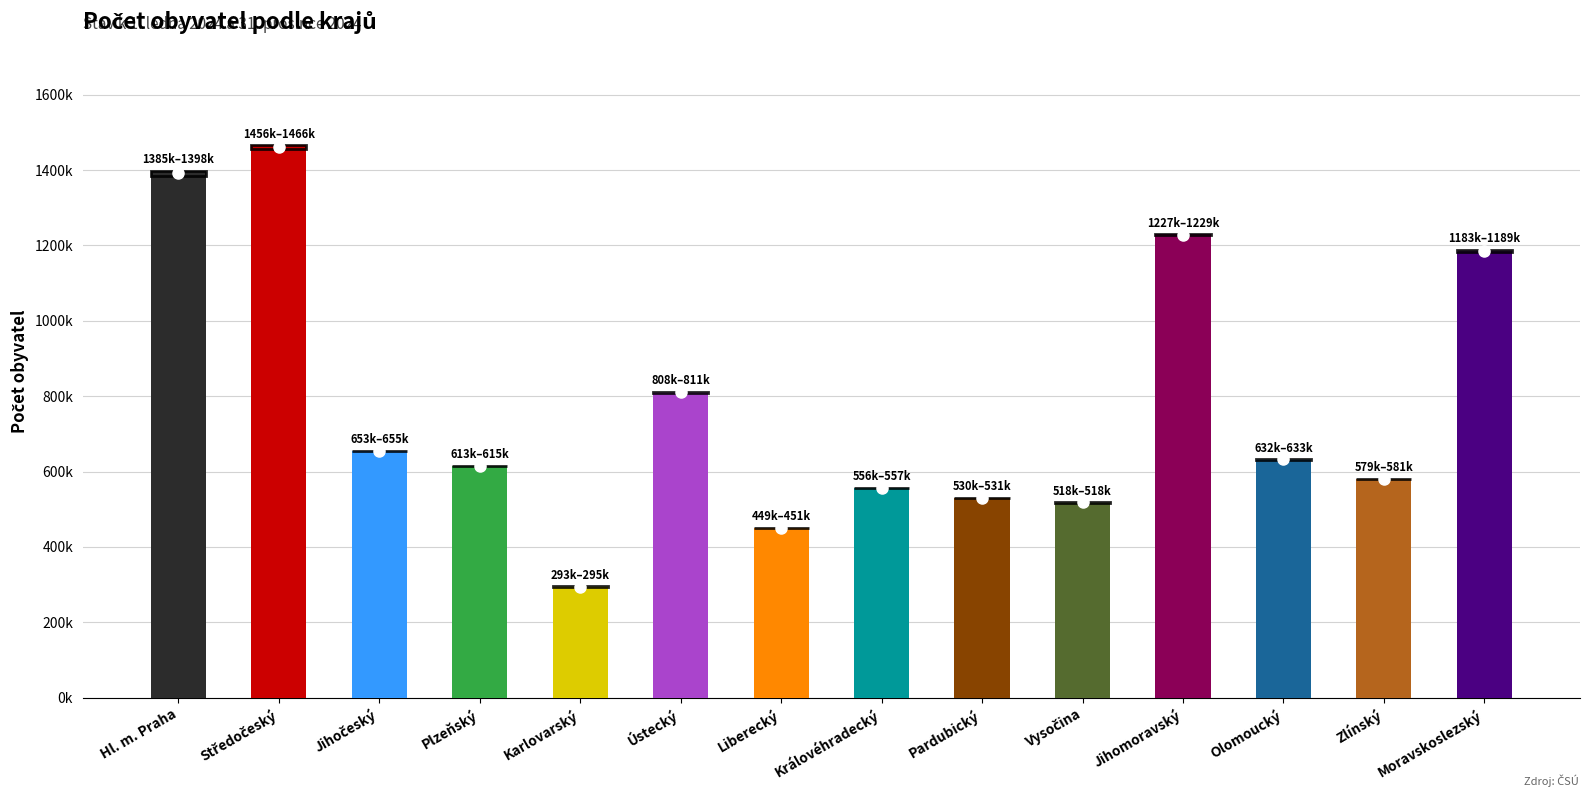

The value at Plzeňský is 1033285. True or false?

False